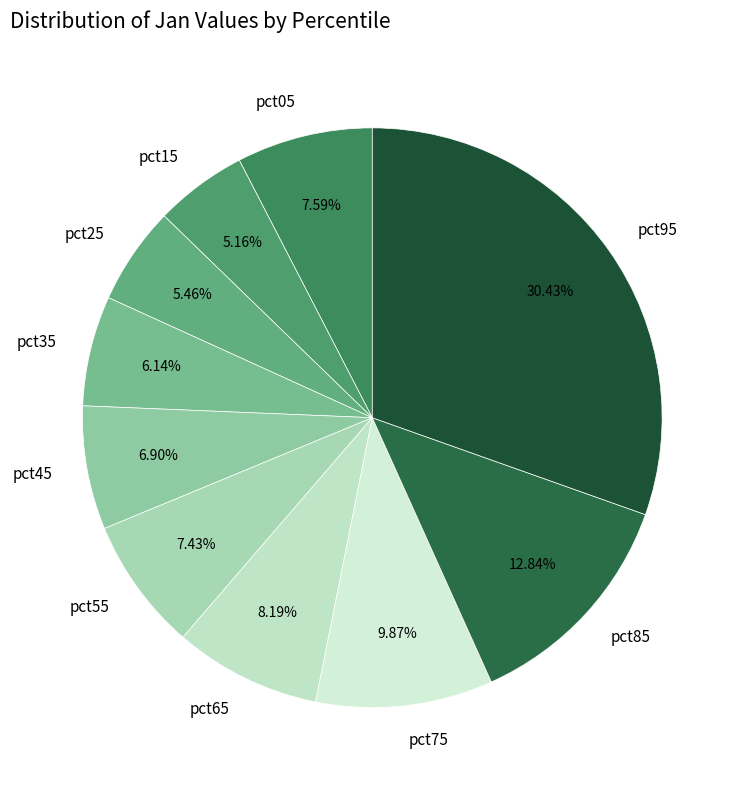

Do pct95 and pct75 together represent more than half of the pie?

No